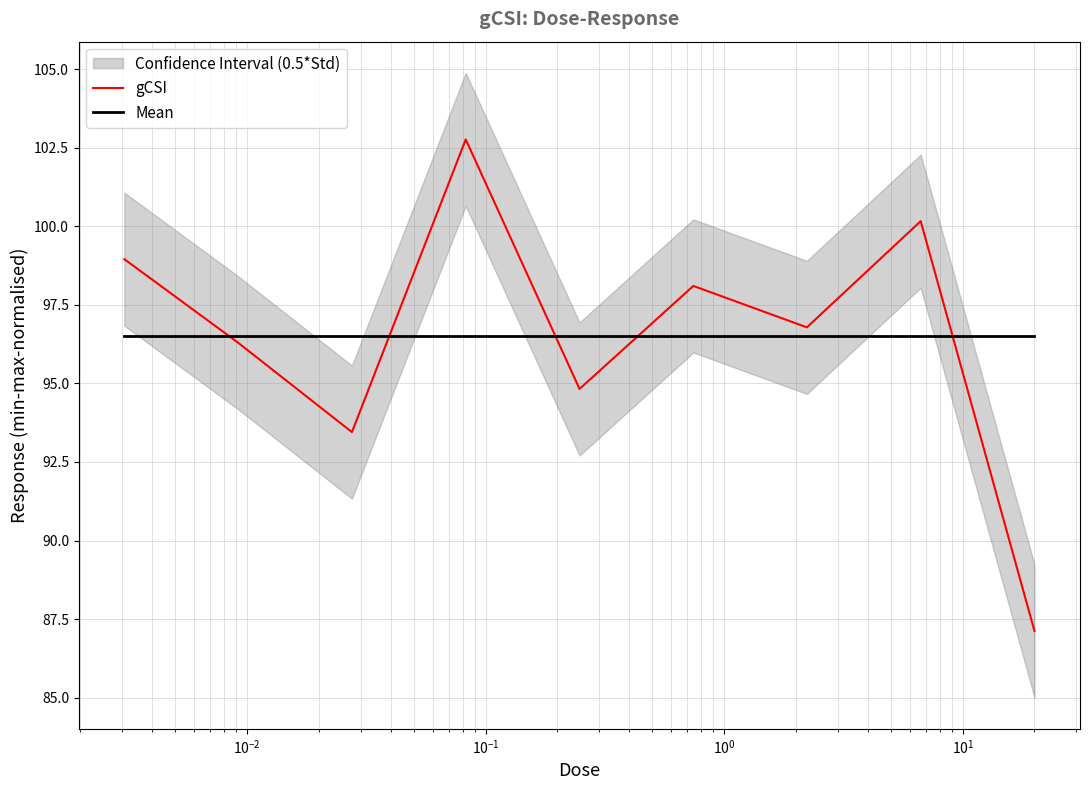

How many data points in gCSI are above 96?

6